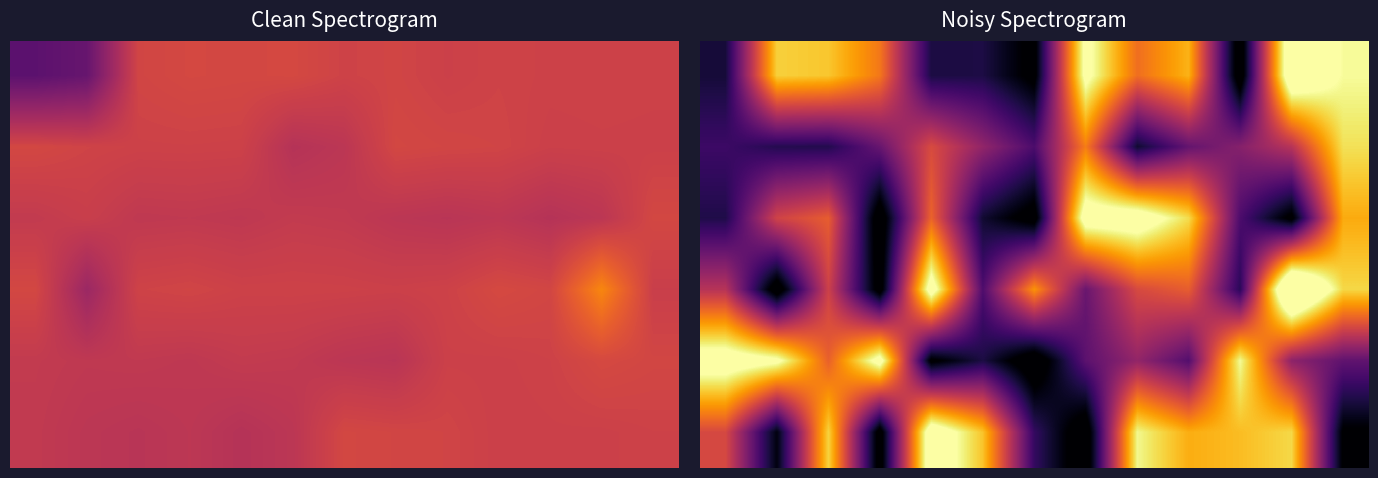

At how many categories does at least one series exceed 5103418?

13